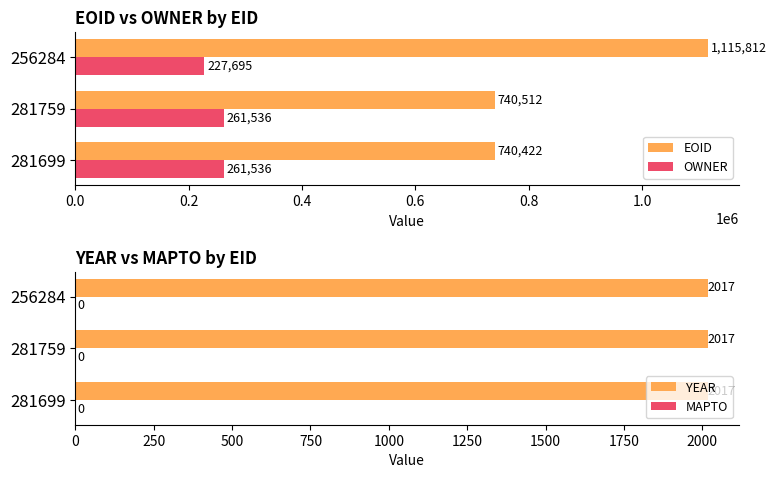

What is the value of the EOID bar at the 2nd from the left?

740512.0